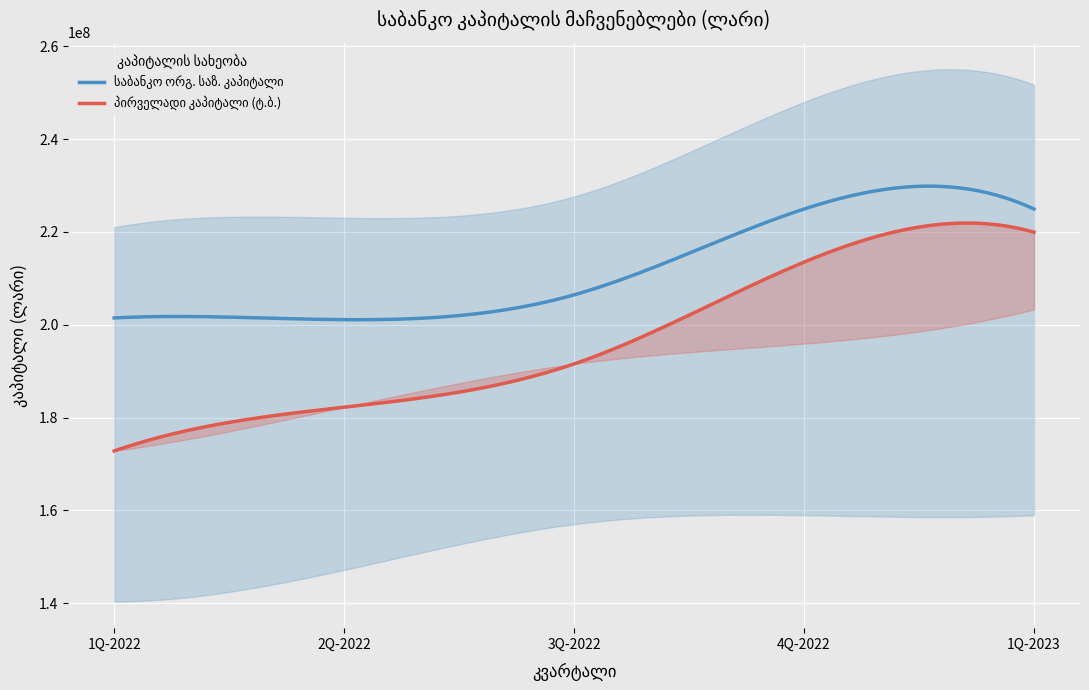

True or false: საზედამხედველო კაპიტალი (ტ.ბ.) has more than 1 interior local peaks.

False